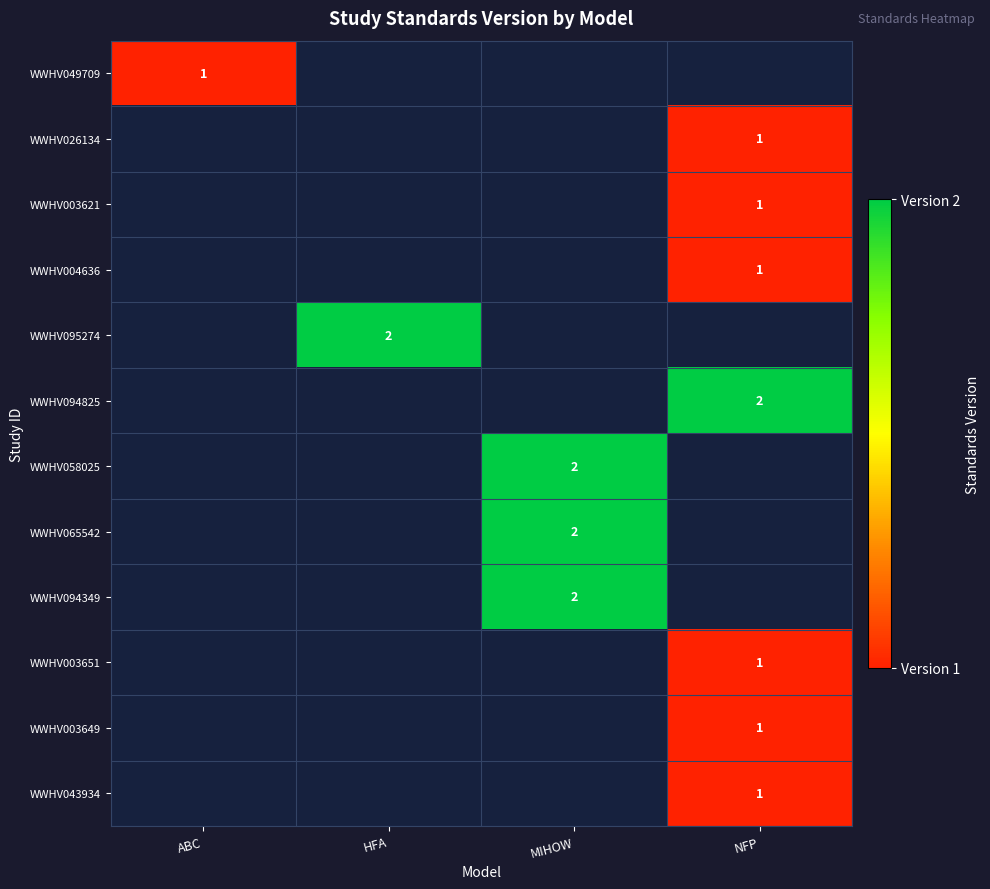

The WWHV004636 series shows 1 at NFP. True or false?

True